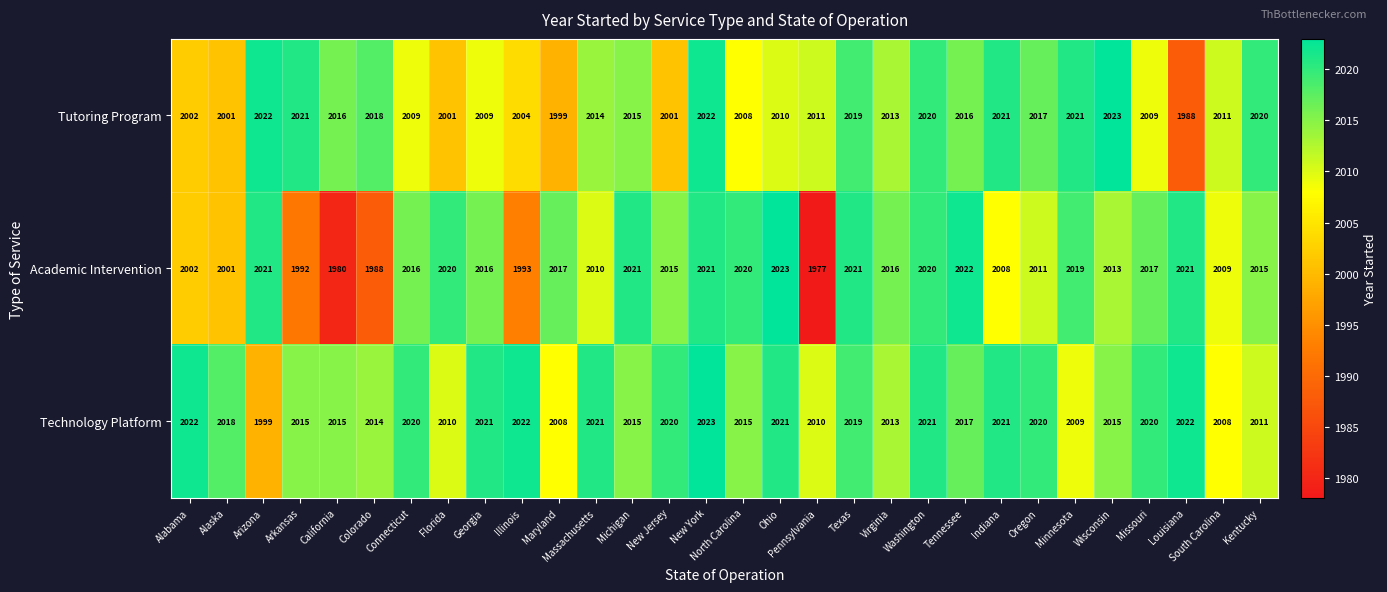

The value of Technology Platform at California is 2907. True or false?

False